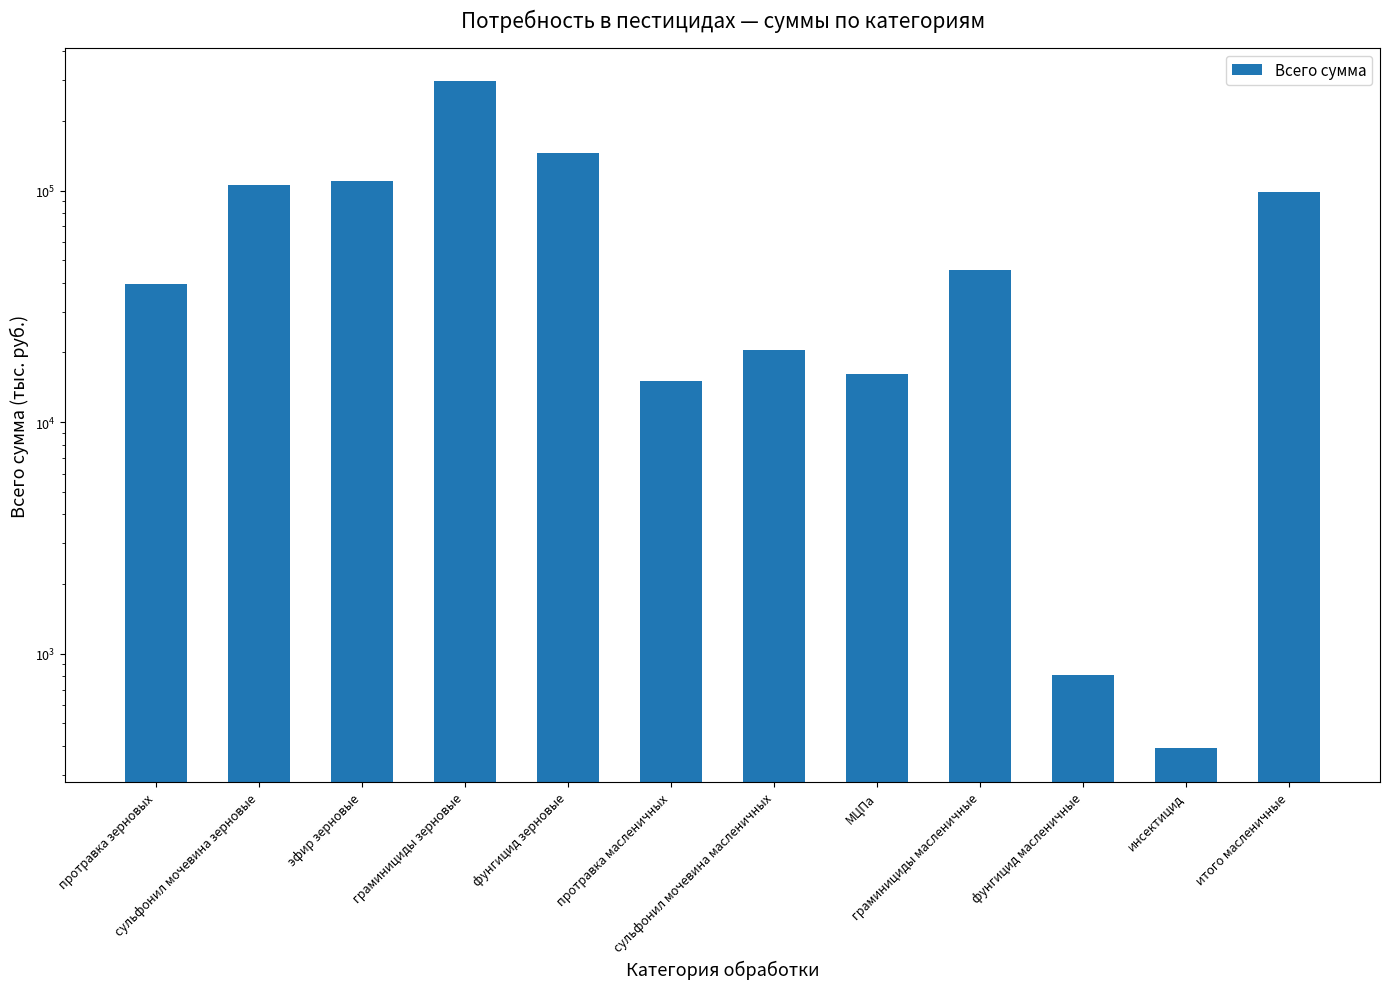

Rank the categories by value from lowest to highest.

инсектицид, фунгицид масленичные, протравка масленичных, МЦПа, сульфонил мочевина масленичных, протравка зерновых, граминициды масленичные, итого масленичные, сульфонил мочевина зерновые, эфир зерновые, фунгицид зерновые, граминициды зерновые